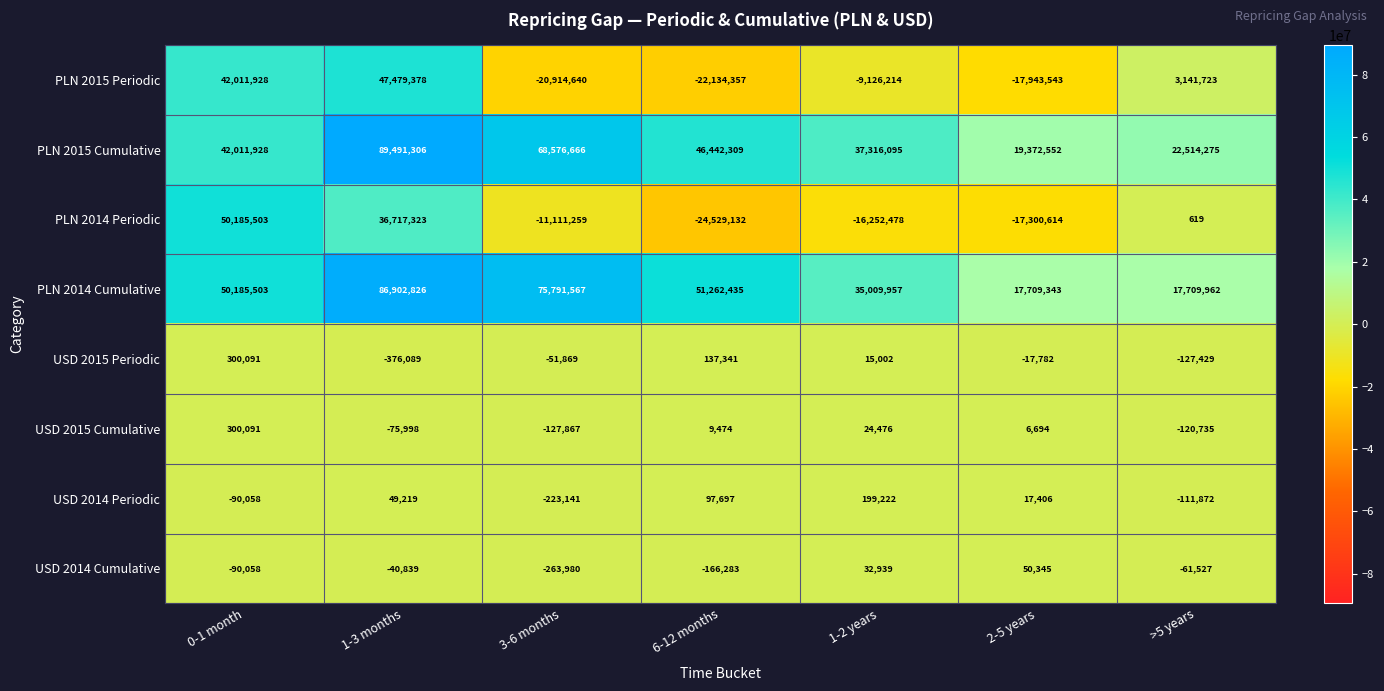

What is the difference between the second highest and second lowest values in the USD 2015 Cumulative series?

145211